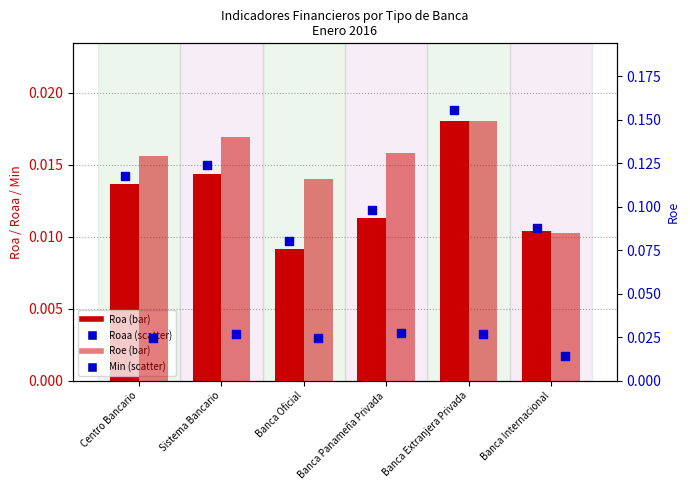

At which category is the sum across all series the highest?

Banca Extranjera Privada